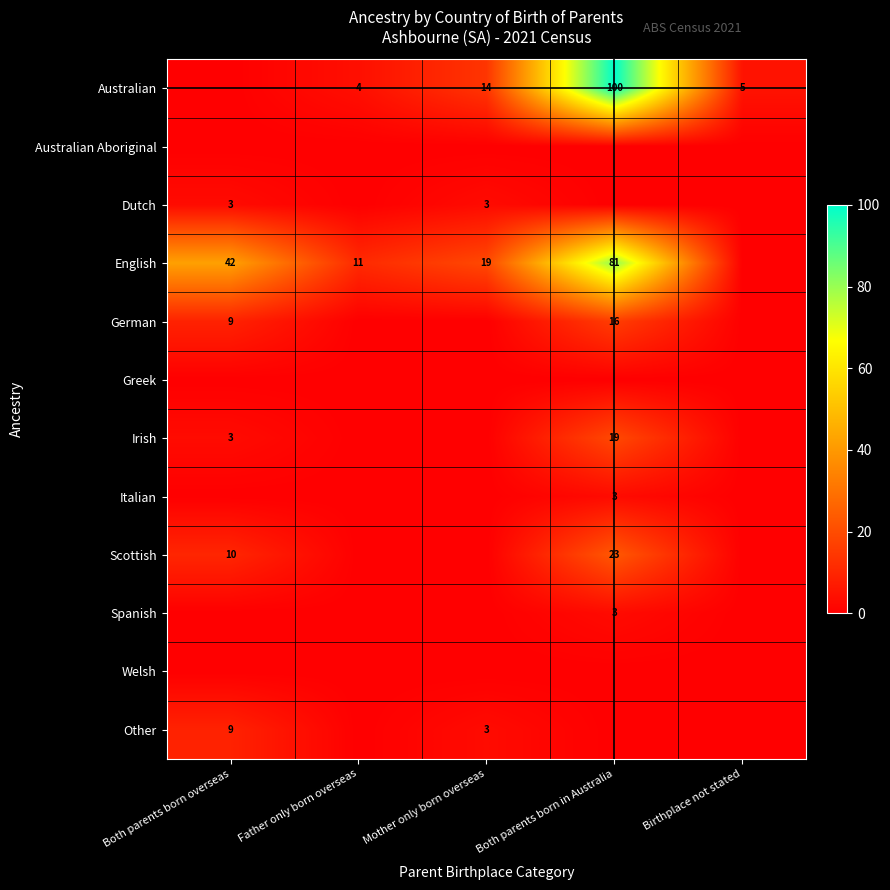

How many series are shown in this chart?

12